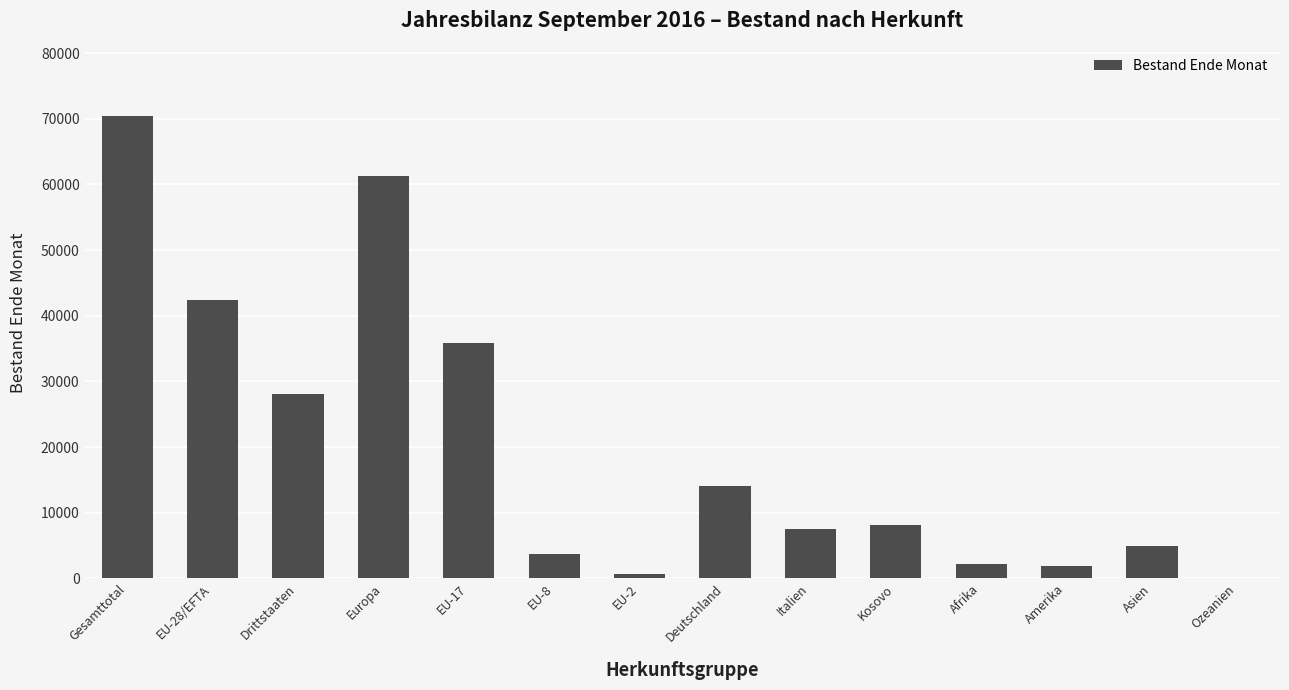

Between Deutschland and Asien, which is larger?

Deutschland